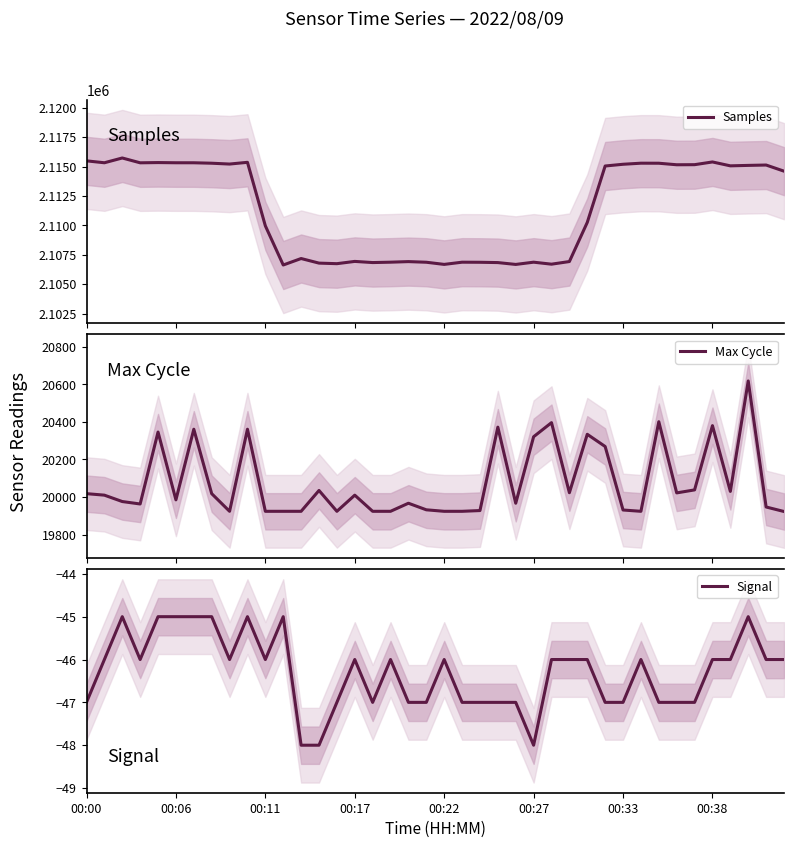

At how many categories does at least one series exceed 1288588?

40